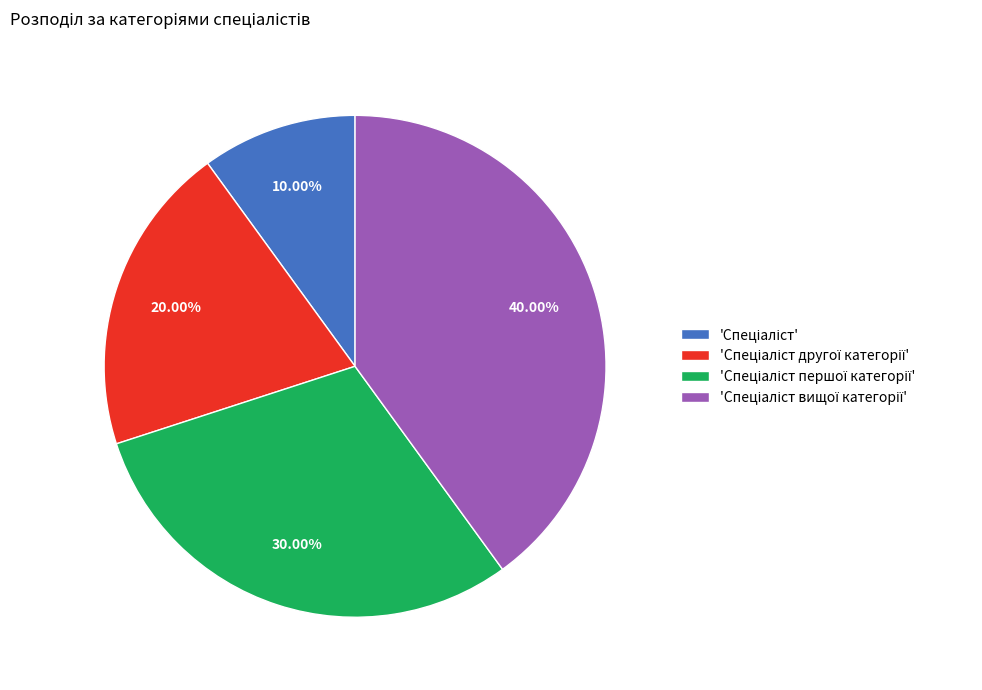

Is there a majority slice in this chart?

No